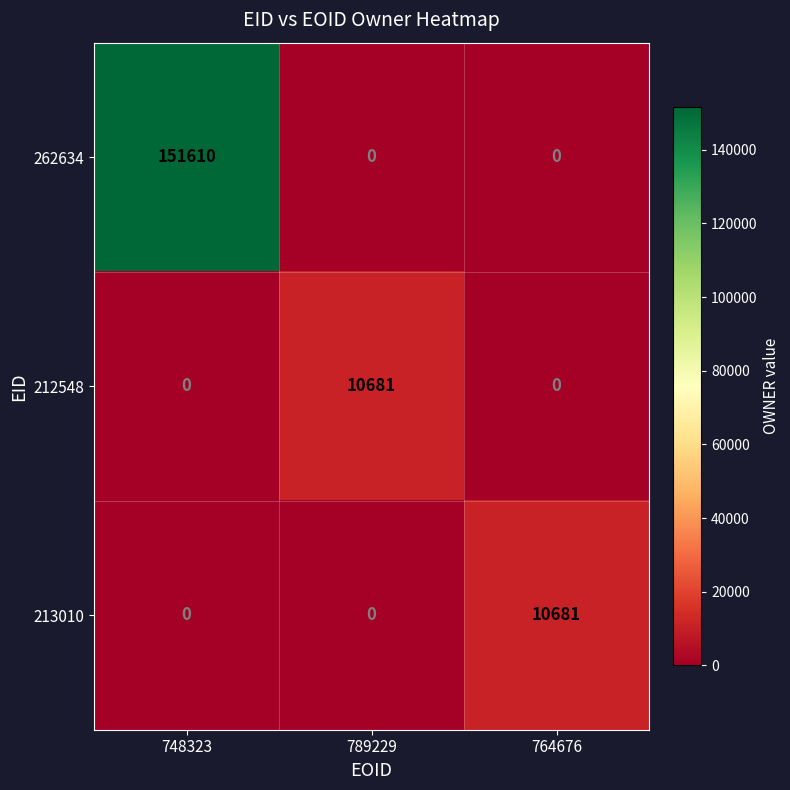

At which category is the sum across all series the highest?

748323